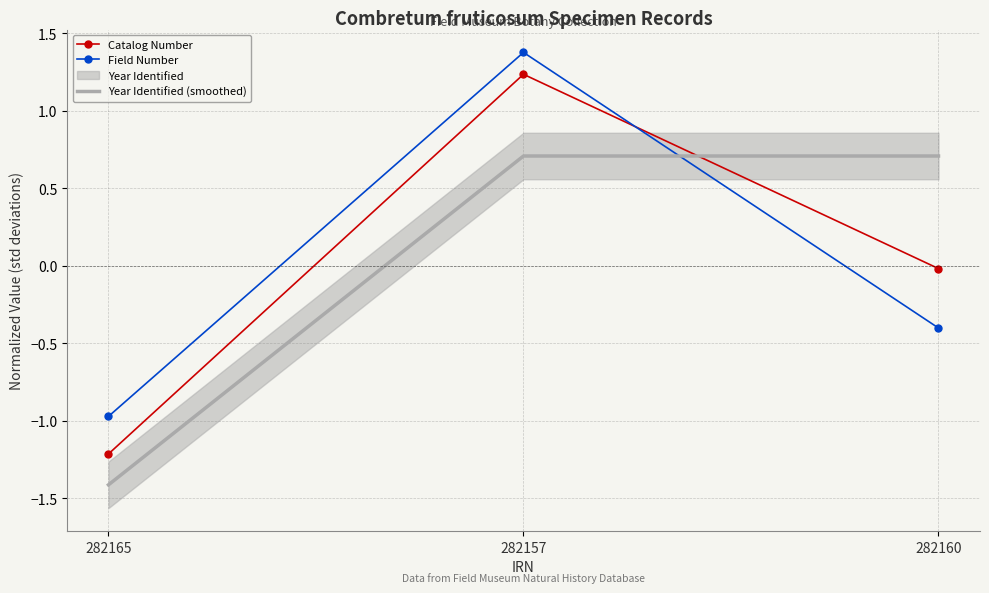

Reading left to right, list all the values displayed in this chart.

Catalog Number: 282165=-1.2	282157=1.2	282160=-0.0
Field Number: 282165=-1.0	282157=1.4	282160=-0.4
Year Identified (smoothed): 282165=-1.4	282157=0.7	282160=0.7